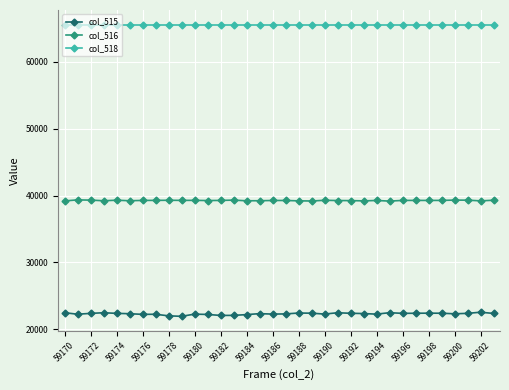

What is the value of the col_515 point at the 27th from the left?

22401